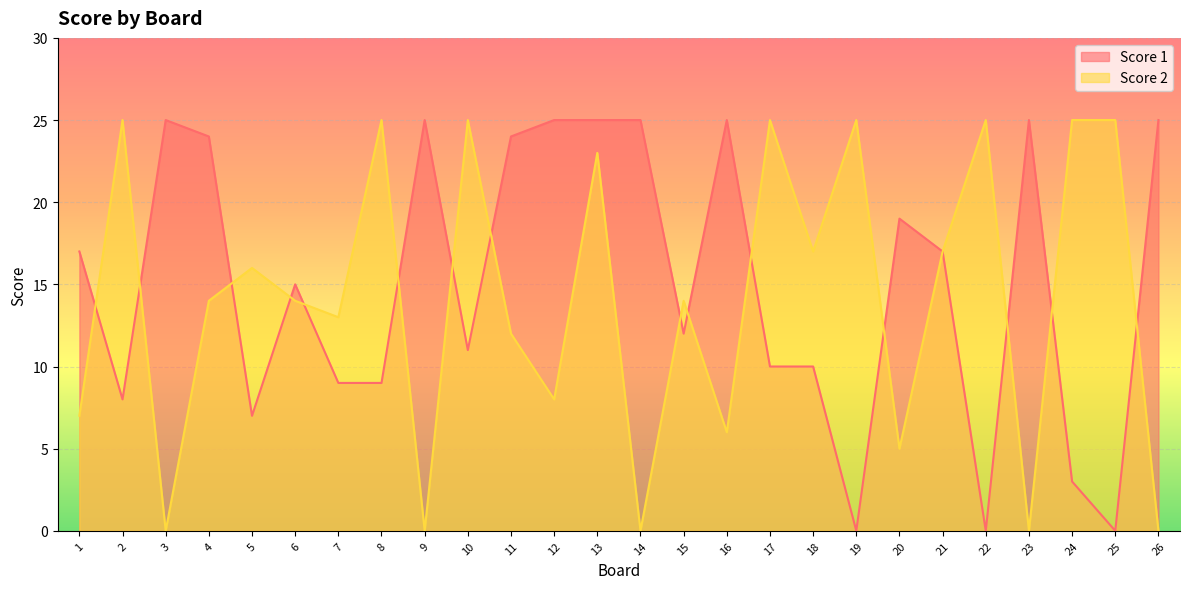

Which series changed the most between 23 and 26?

Score 1